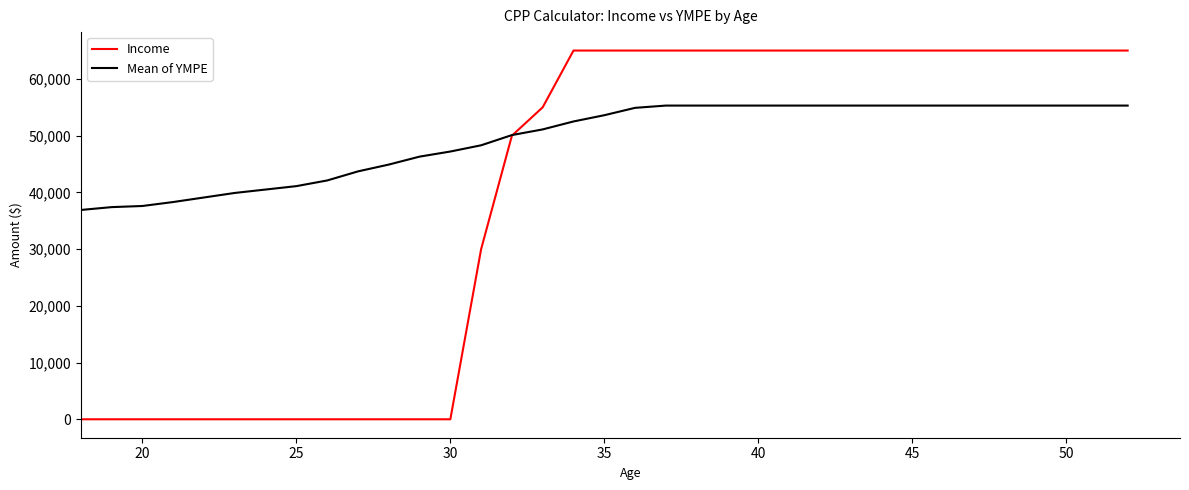

Which series has the widest spread of values?

Income